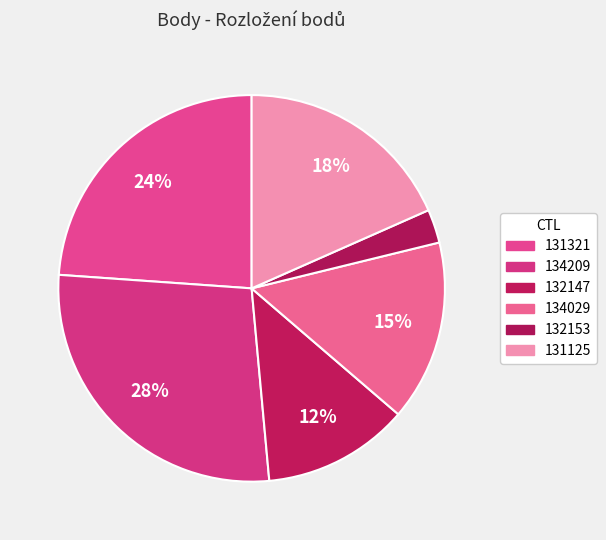

What is the largest slice in the pie chart?

134209